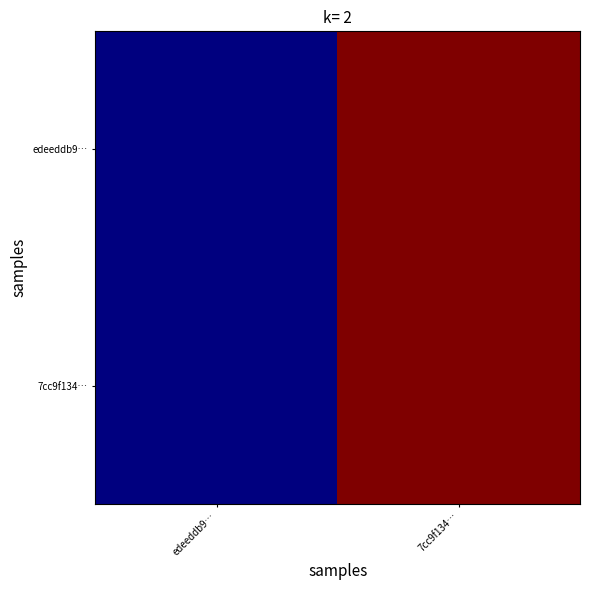

Reading left to right, list all the values displayed in this chart.

edeeddb9…: edeeddb9…=1	7cc9f134…=2
7cc9f134…: edeeddb9…=1	7cc9f134…=2